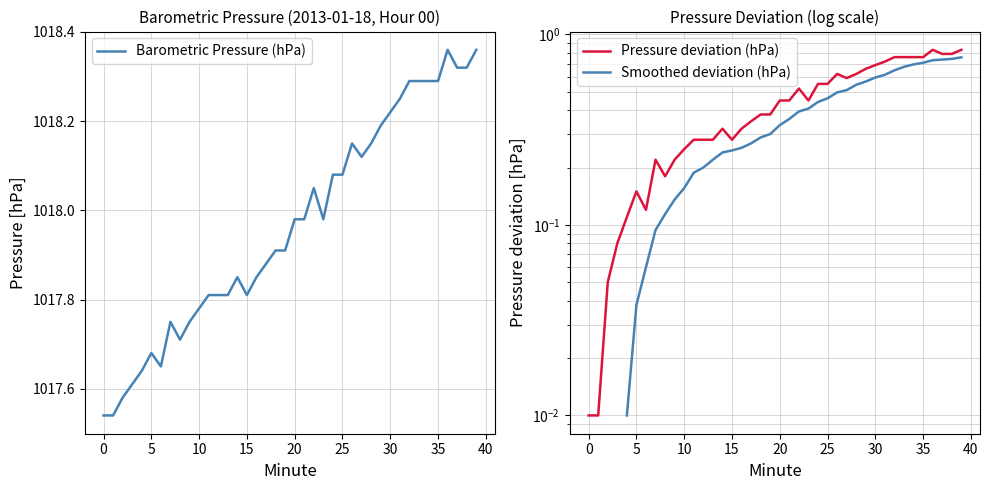

True or false: Barometric Pressure (hPa) has a value of 334.6 at 0.

False